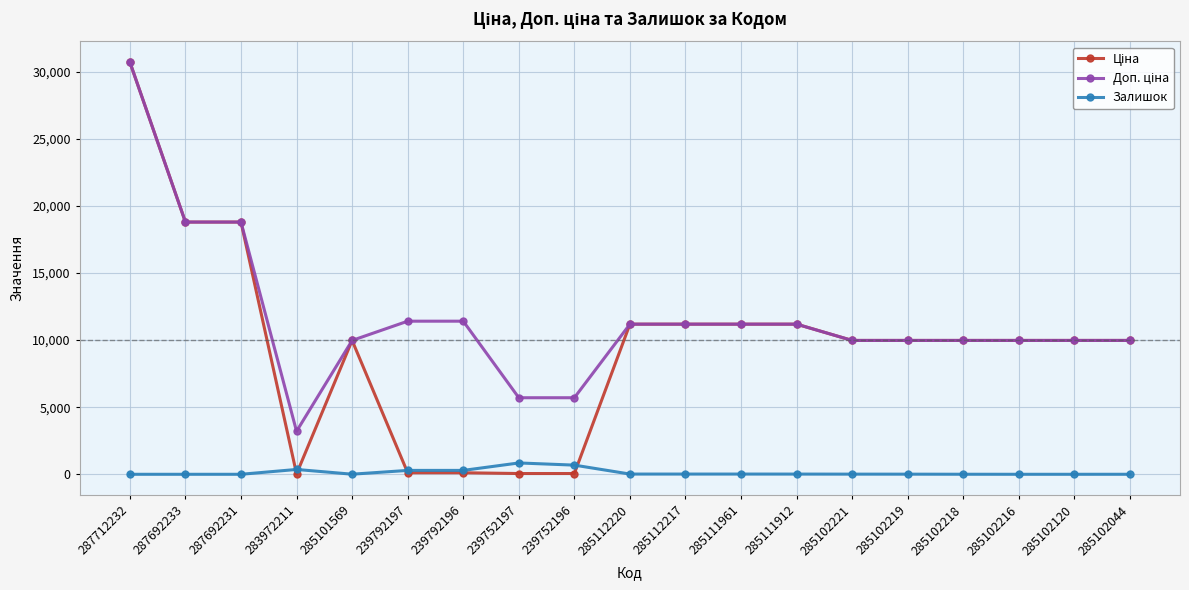

True or false: Залишок has more than 1 interior local peaks.

True